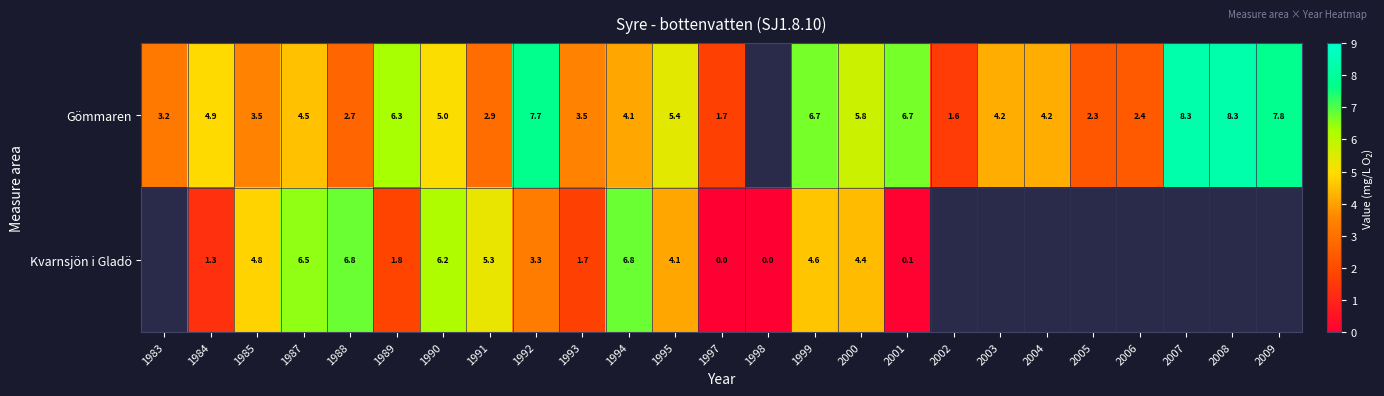

At 1984, list the series in order from largest to smallest.

Gömmaren, Kvarnsjön i Gladö